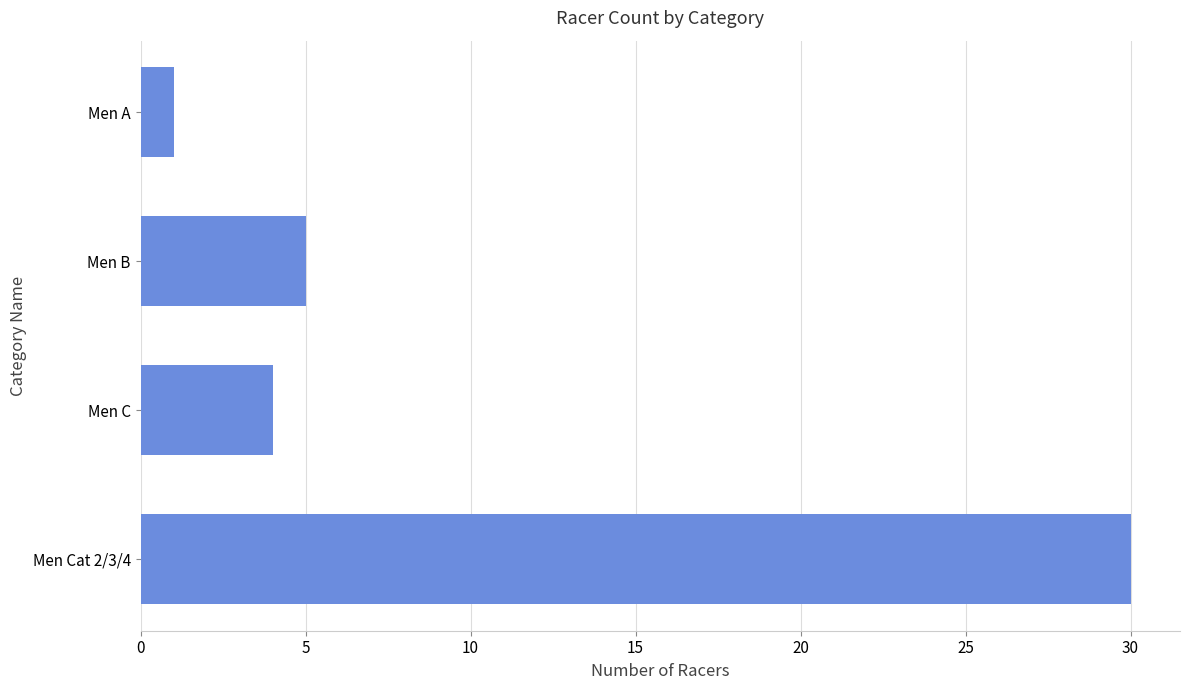

What is the change in value from Men A to Men Cat 2/3/4?

+29